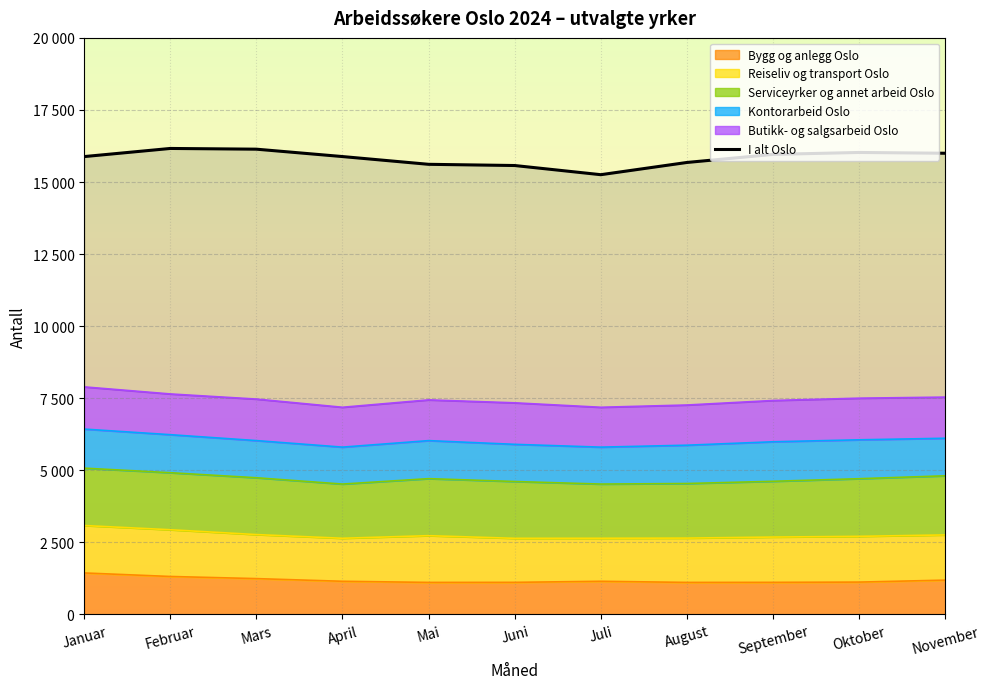

At which category does the data reach its first local valley?

Juli